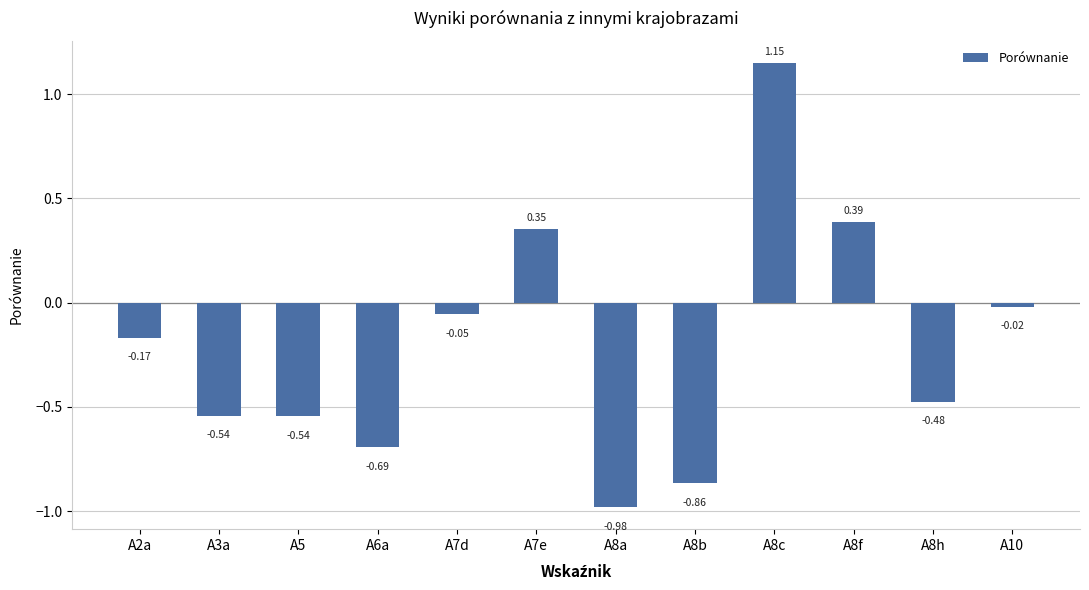

How many categories are shown in the chart?

12